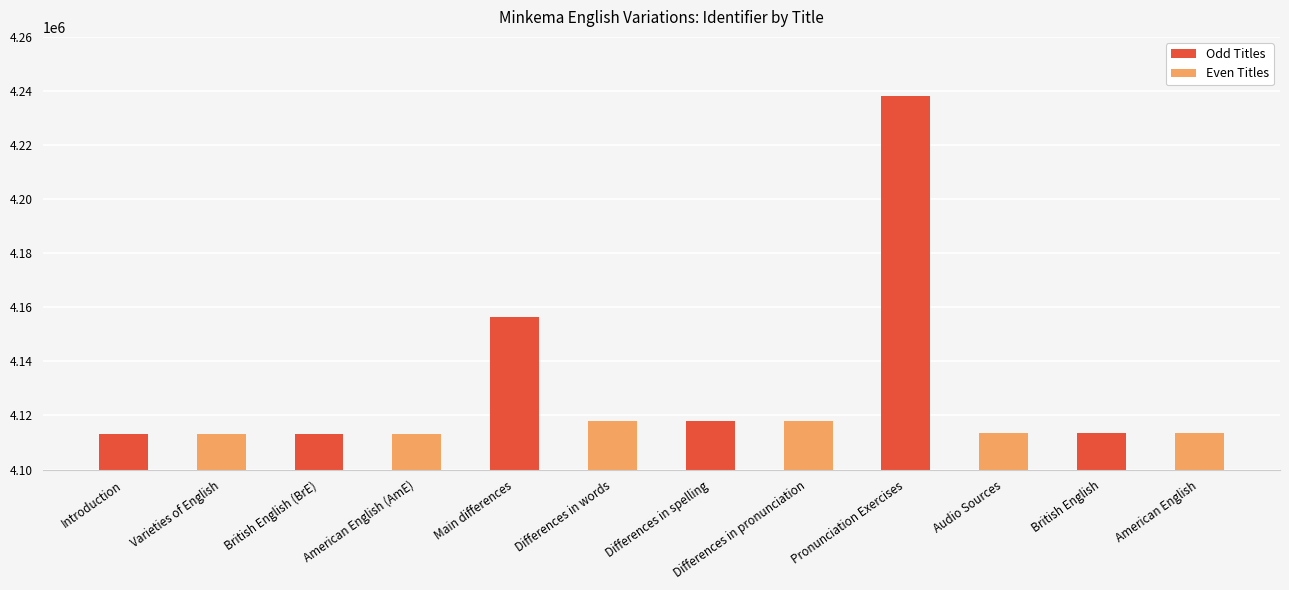

What is the change in value from Differences in words to Audio Sources?

-4587